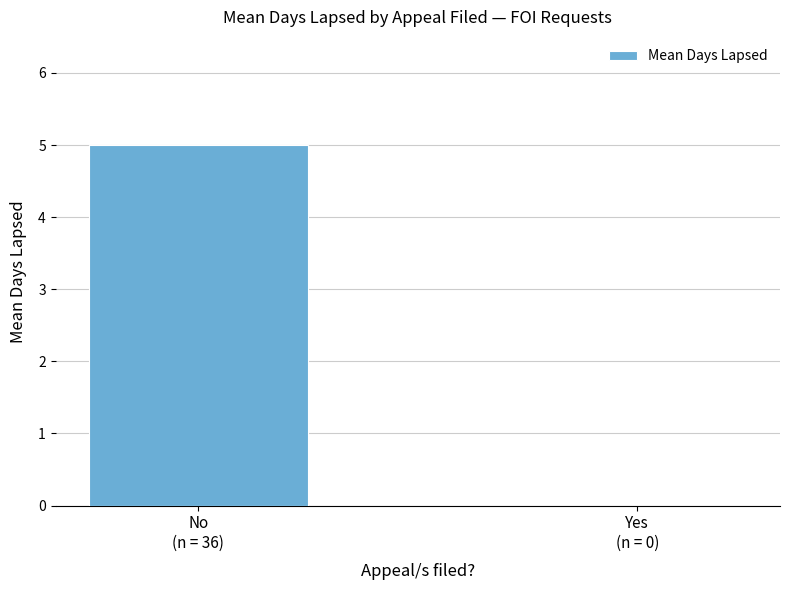

What is the maximum value shown in the chart?

5